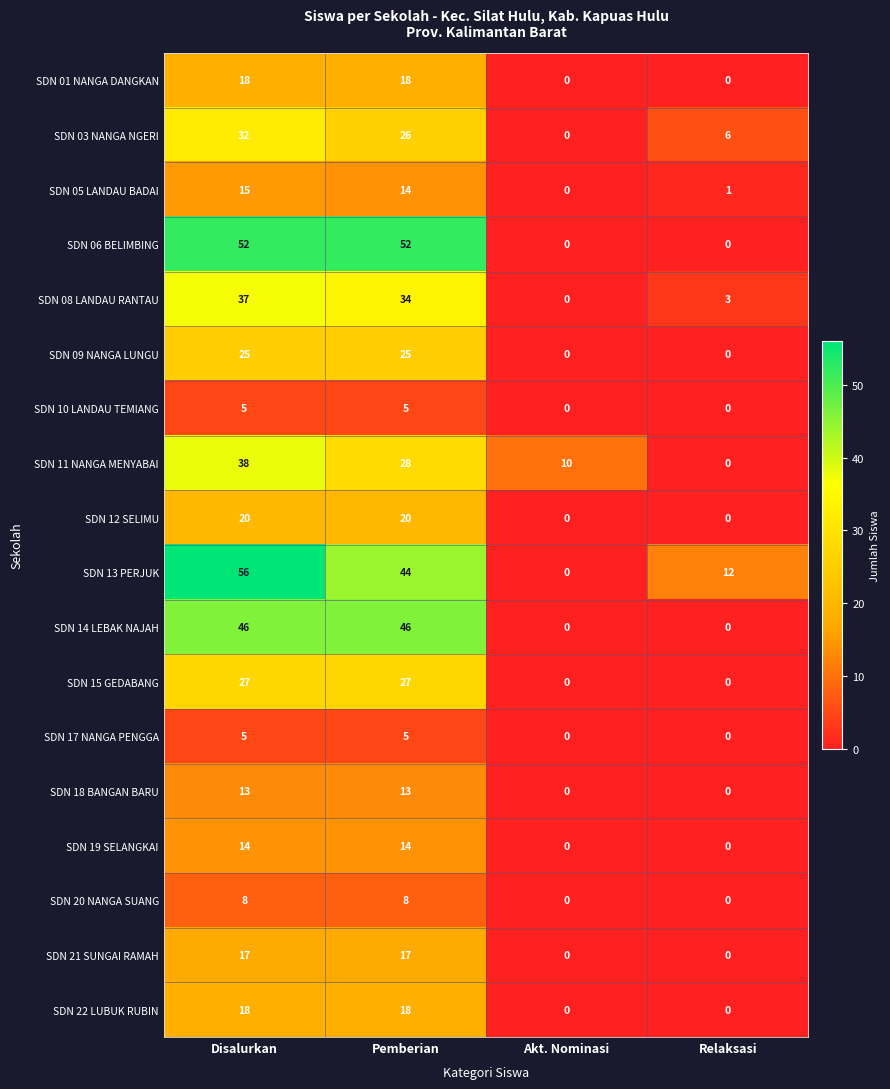

What is the difference between the SDN 22 LUBUK RUBIN values at Disalurkan and Relaksasi?

18